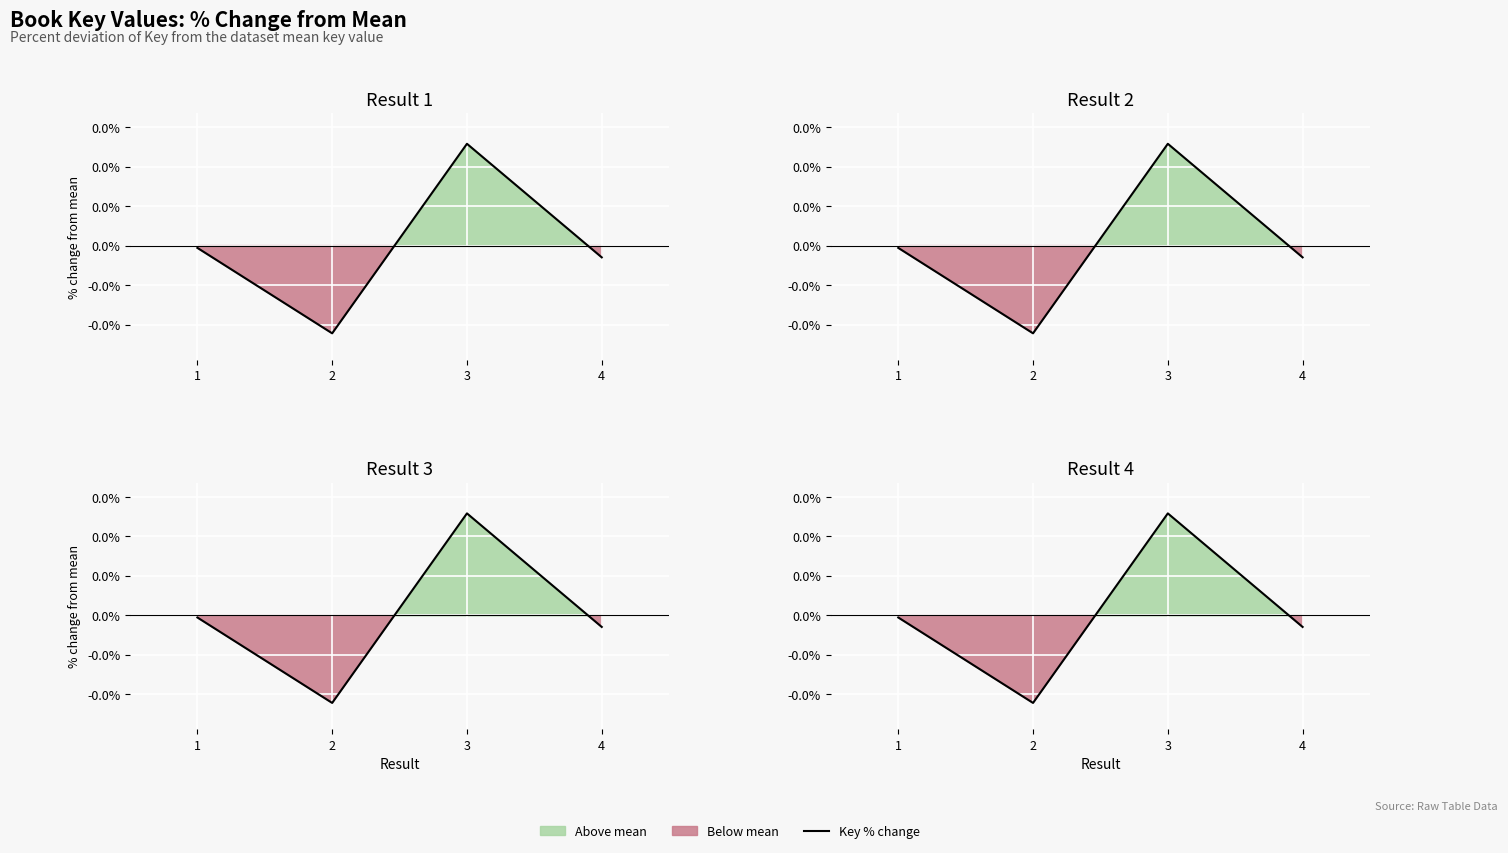

Where is the data nearest to the value 0?

1